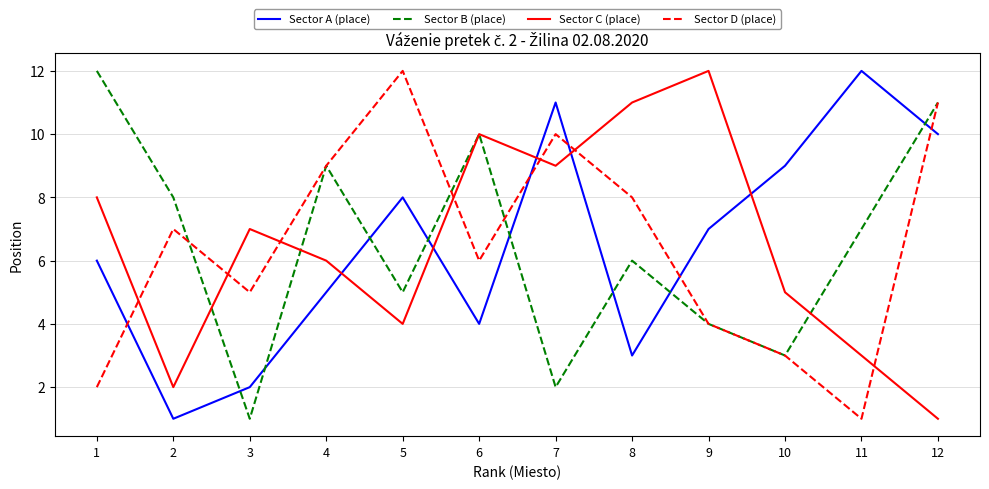

What is the maximum value for Sector C (place)?

12